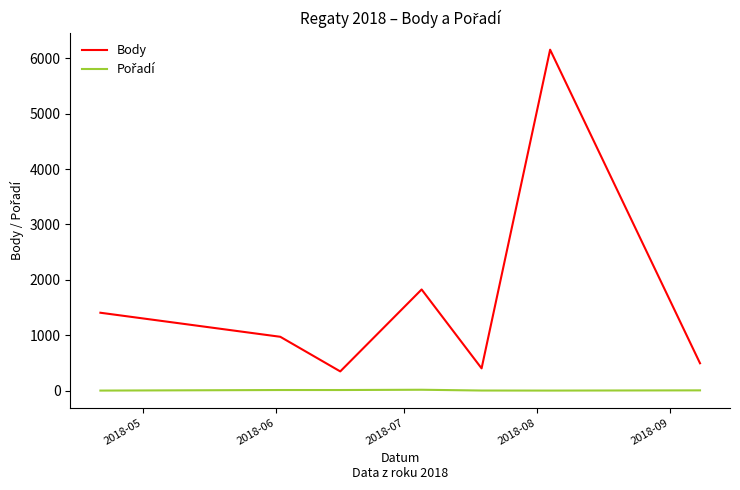

Which series has the widest spread of values?

Body